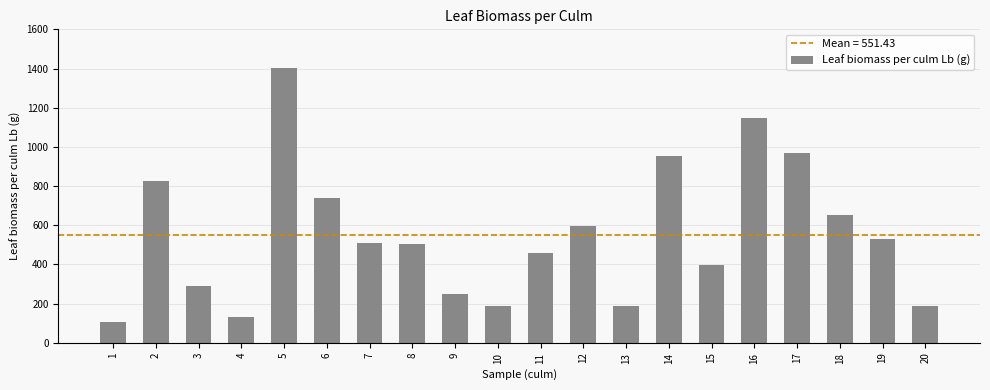

What is the difference between the values at 9 and 10?

57.8